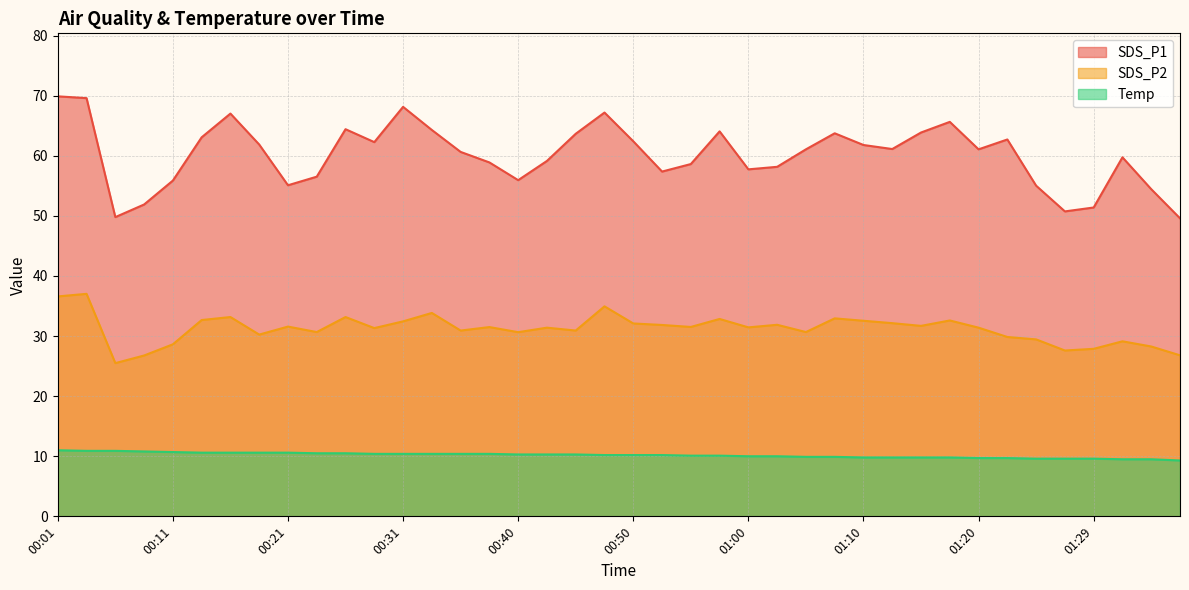

What is the minimum value shown in the chart?

9.3